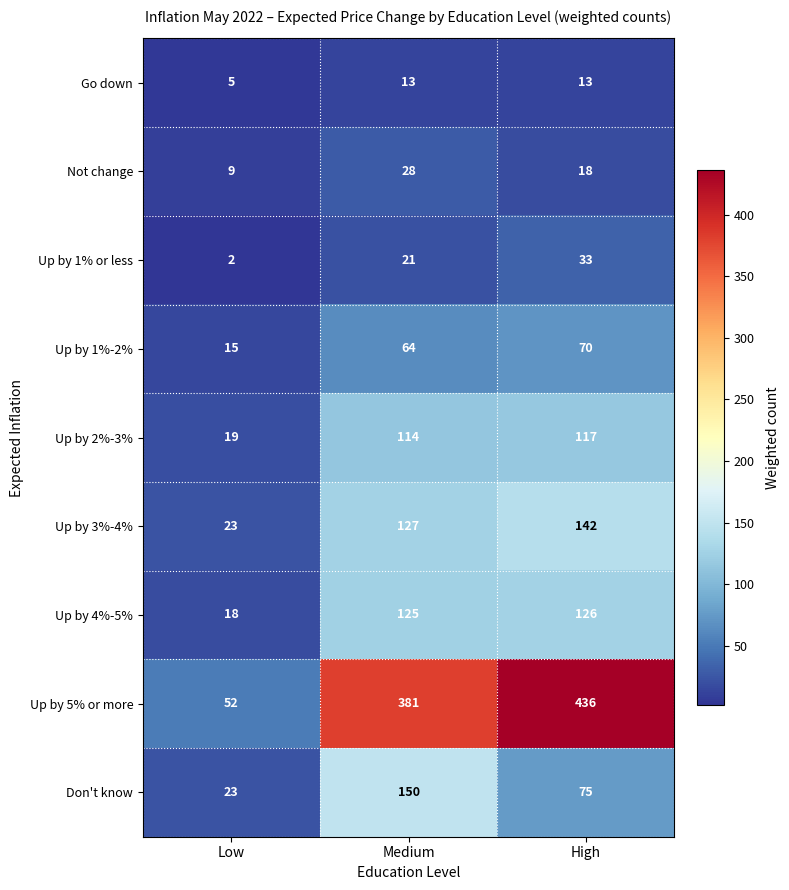

At which category is the sum across all series the highest?

High